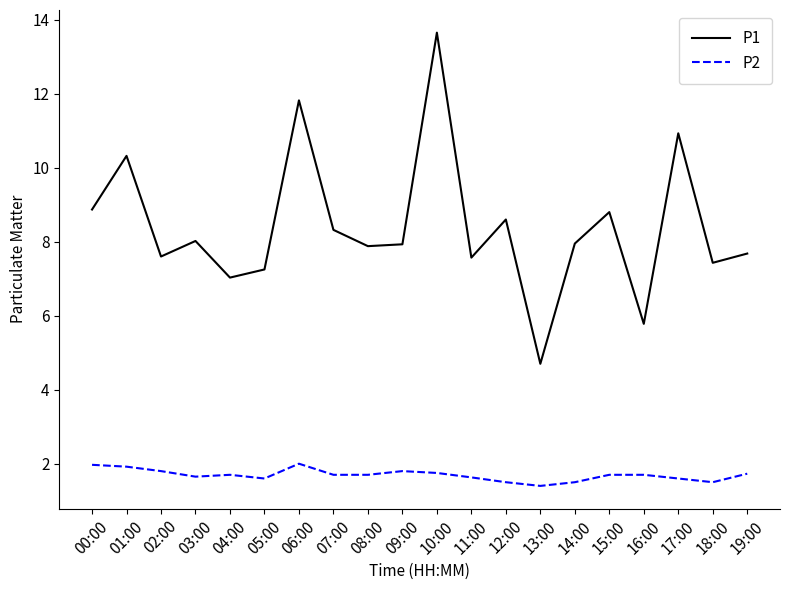

True or false: P1 and P2 cross at least once.

False